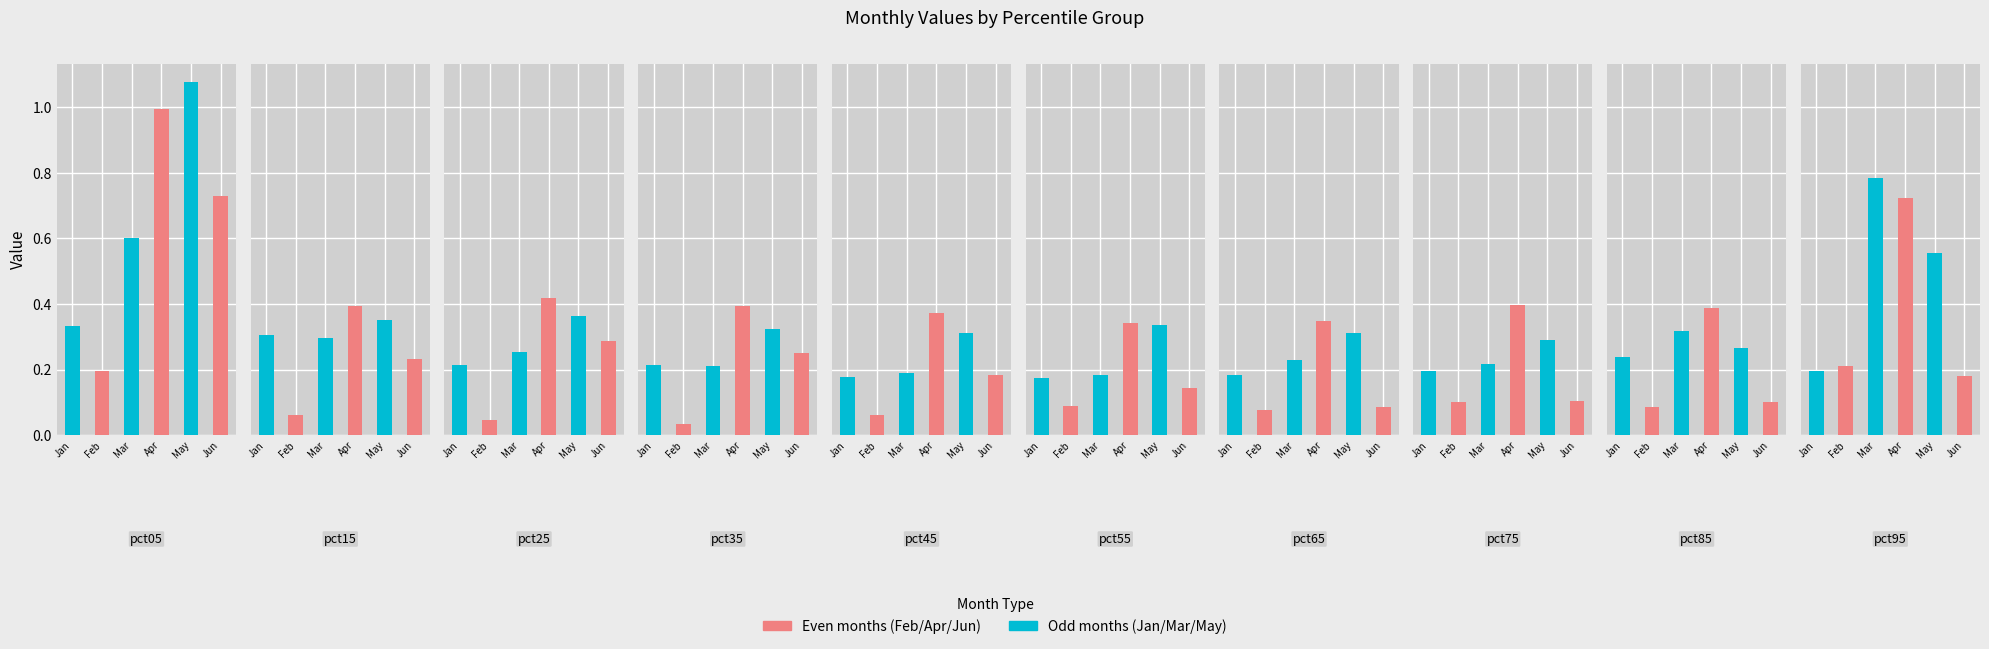

Reading left to right, transcribe all the data shown in this chart.

Jan: 0.3	0.3	0.2	0.2	0.2	0.2	0.2	0.2	0.2	0.2
Feb: 0.2	0.1	0.0	0.0	0.1	0.1	0.1	0.1	0.1	0.2
Mar: 0.6	0.3	0.3	0.2	0.2	0.2	0.2	0.2	0.3	0.8
Apr: 1.0	0.4	0.4	0.4	0.4	0.3	0.3	0.4	0.4	0.7
May: 1.1	0.4	0.4	0.3	0.3	0.3	0.3	0.3	0.3	0.6
Jun: 0.7	0.2	0.3	0.3	0.2	0.1	0.1	0.1	0.1	0.2